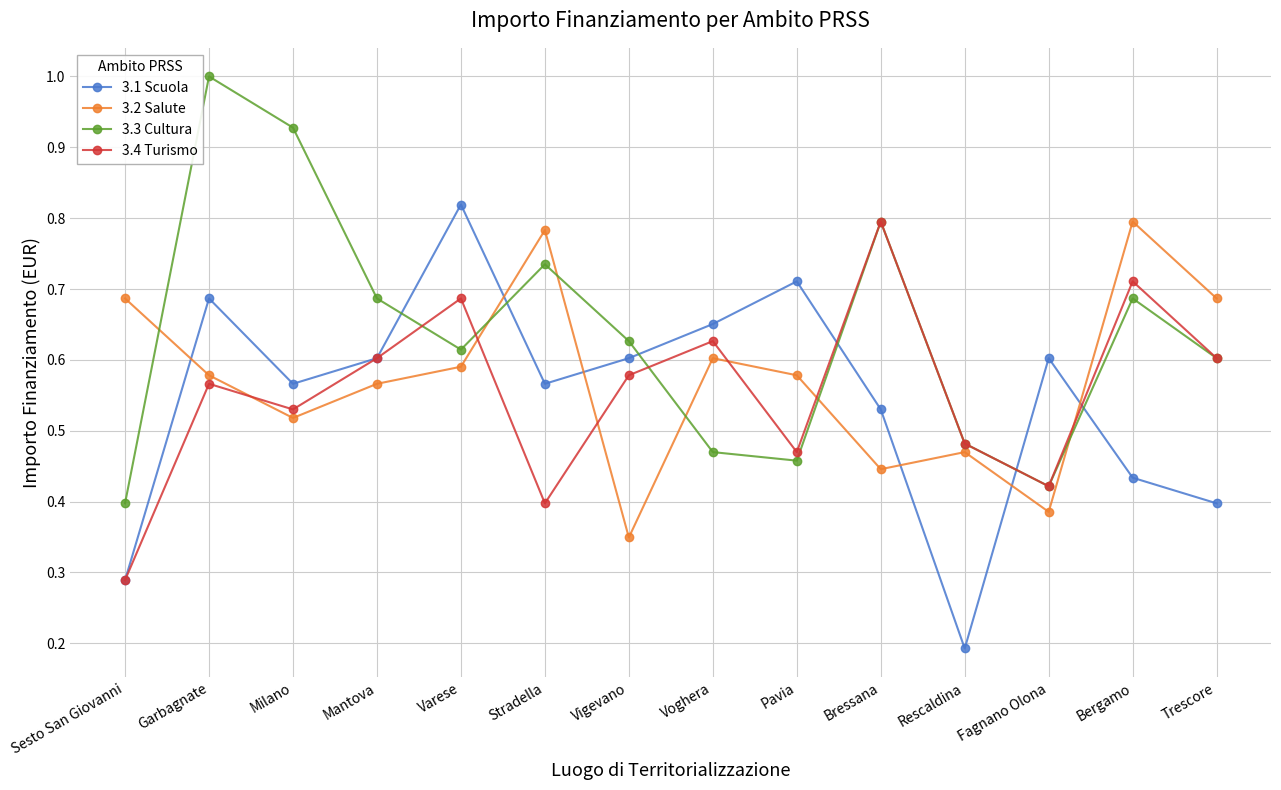

At which label is 3.3 Cultura closest to 0?

Sesto San Giovanni